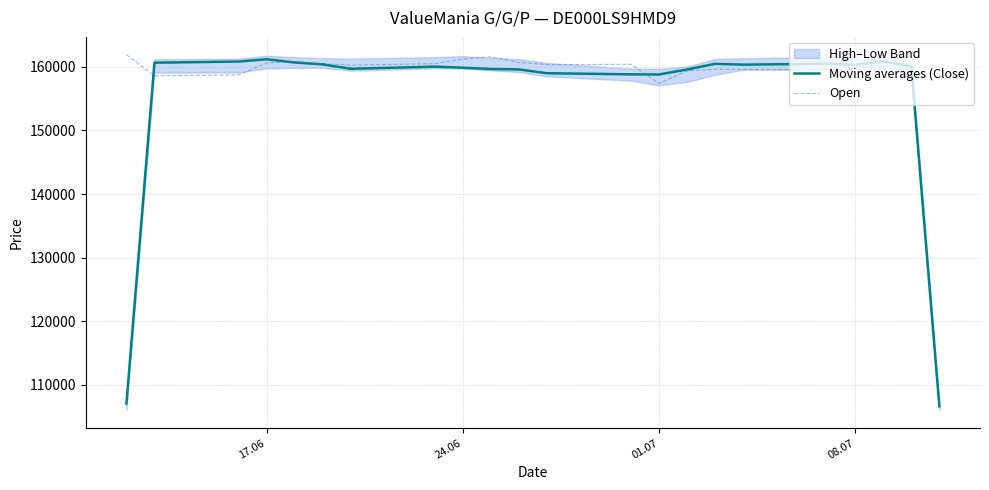

What is the minimum value for Moving averages (Close)?

106649.3